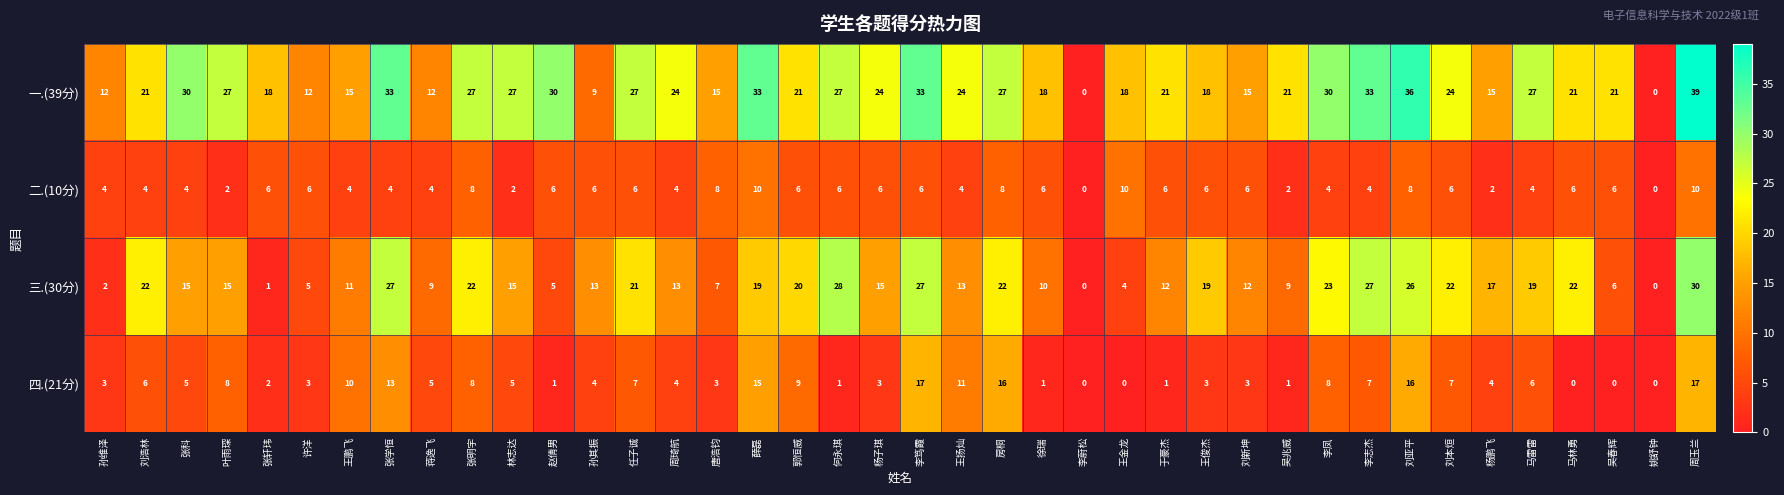

Where does the 三.(30分) series first go above 15?

刘浩林